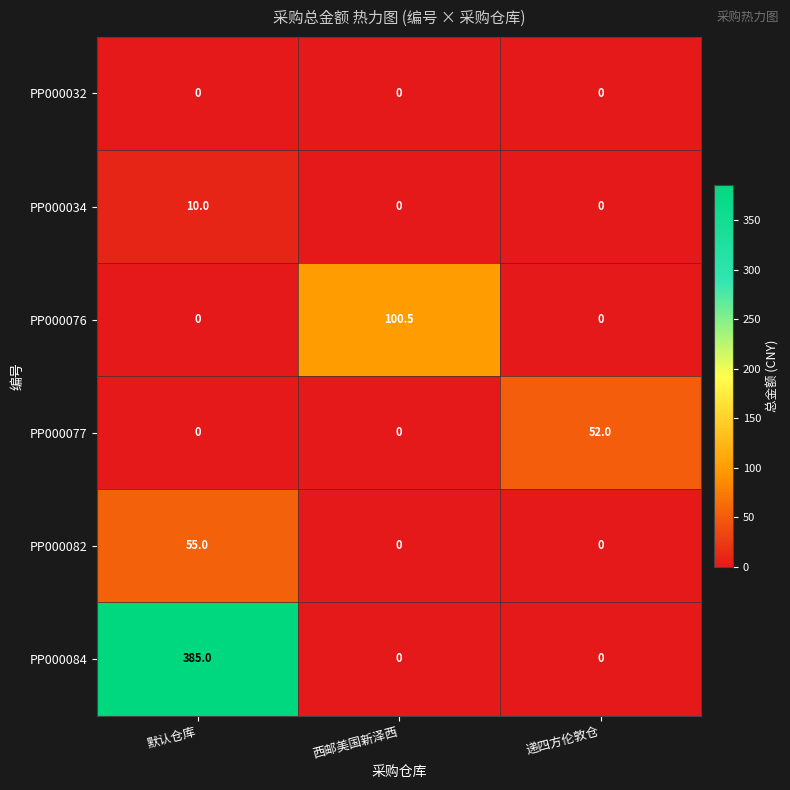

What is the spread (max minus min) of values at 默认仓库?

385.0